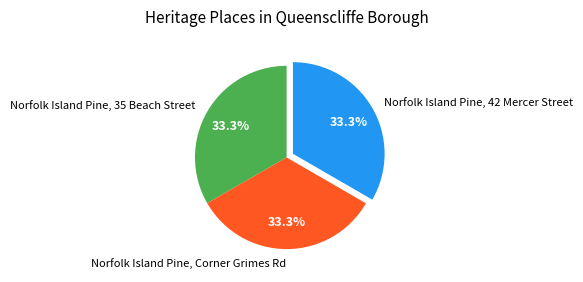

How many segments does this pie chart have?

3